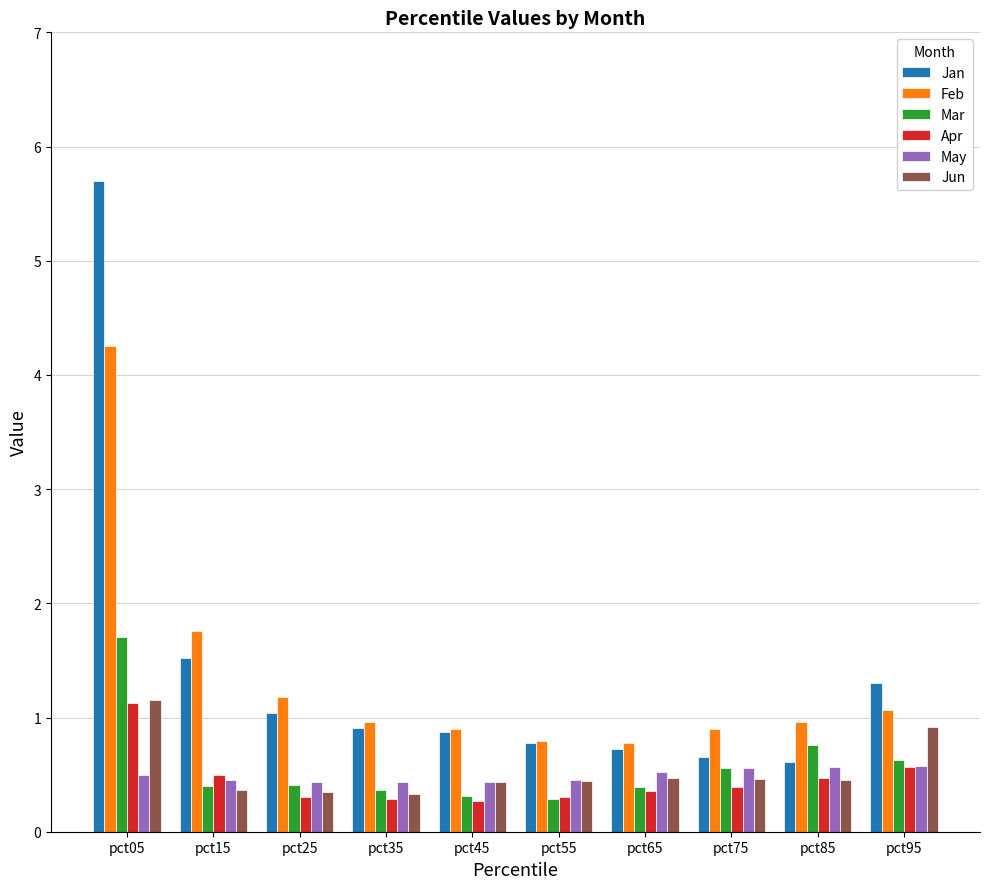

What is the greatest value displayed?

5.7